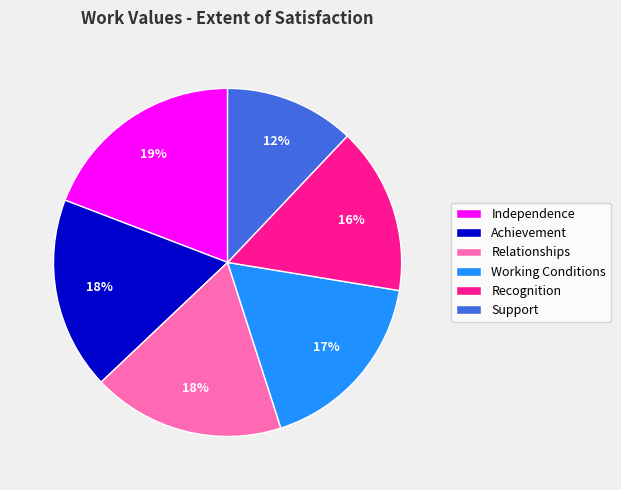

How many segments does this pie chart have?

6